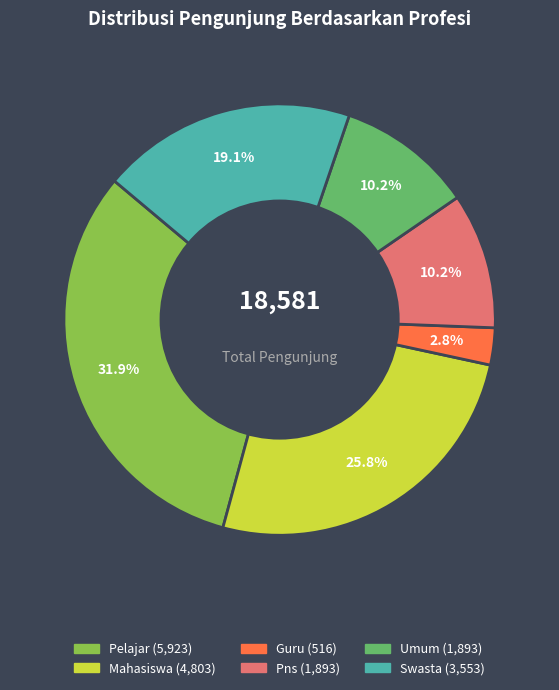

To the nearest percent, what is the average slice percentage?

17%